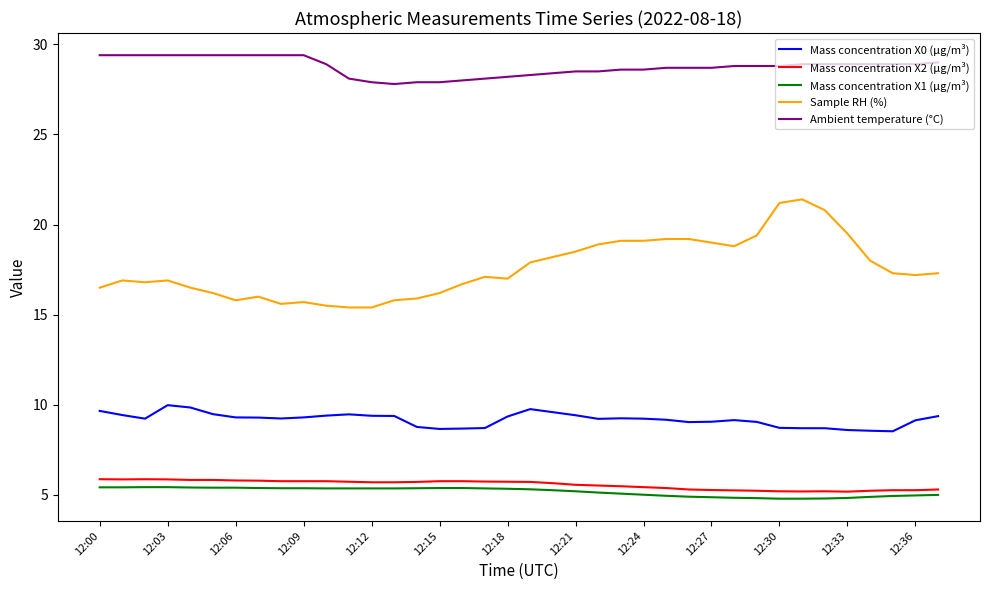

True or false: Ambient temperature (°C) and Mass concentration X2 (μg/m³) cross at least once.

False